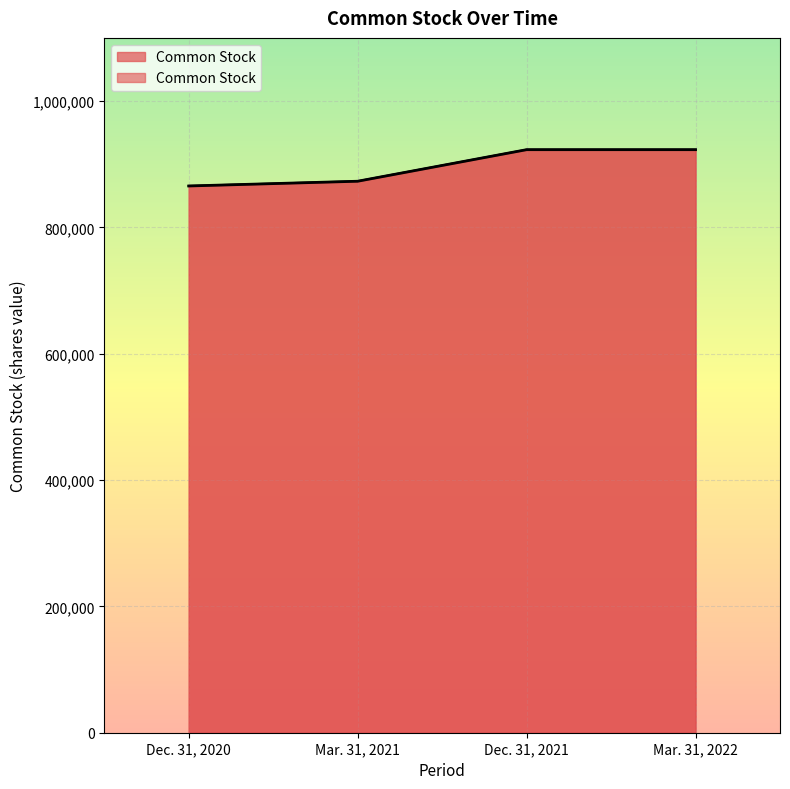

How many values are between 873065 and 923029?

3